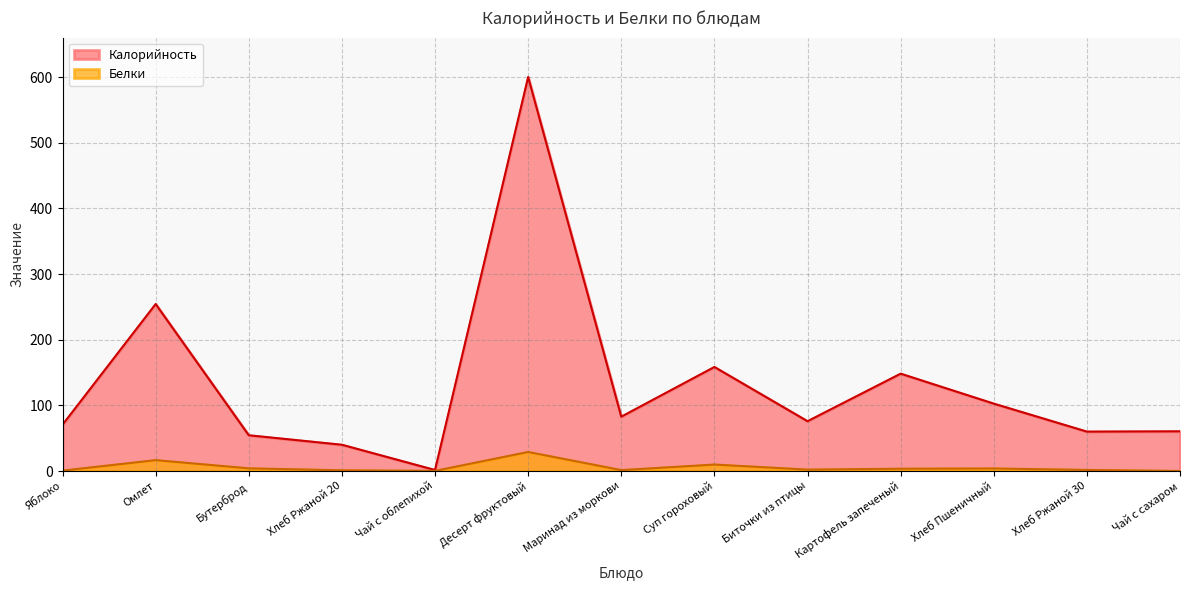

True or false: Белки has a value of 2.1 at Биточки из птицы.

True